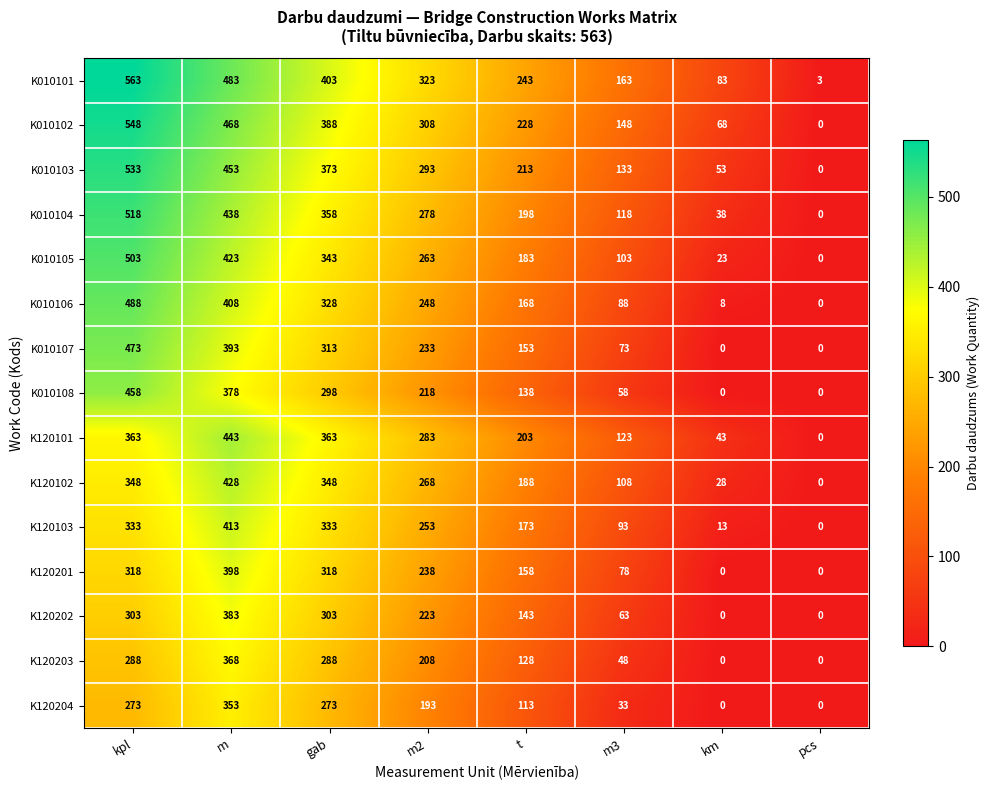

How many categories are shown in the chart?

8